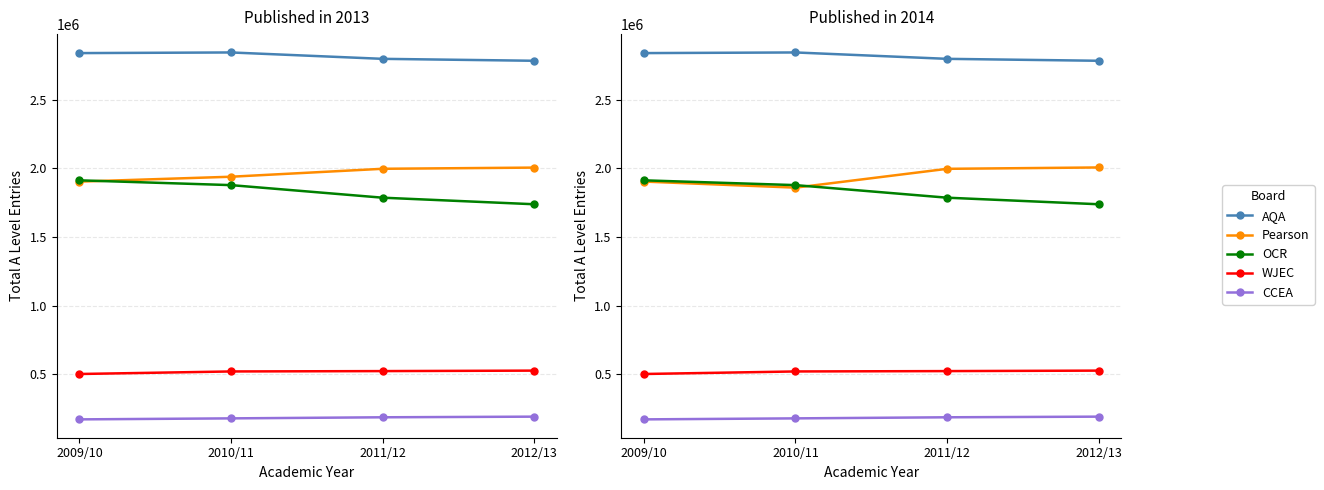

What is the average value of the Pearson series?

1941325